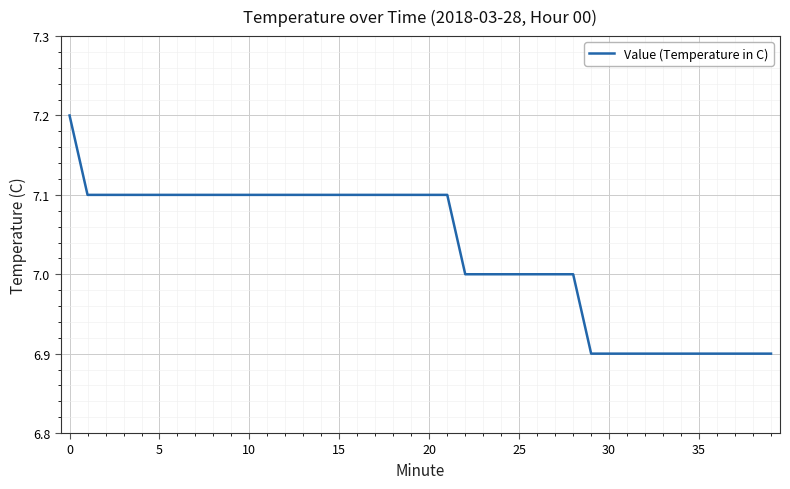

What is the difference between the maximum and minimum values?

0.3